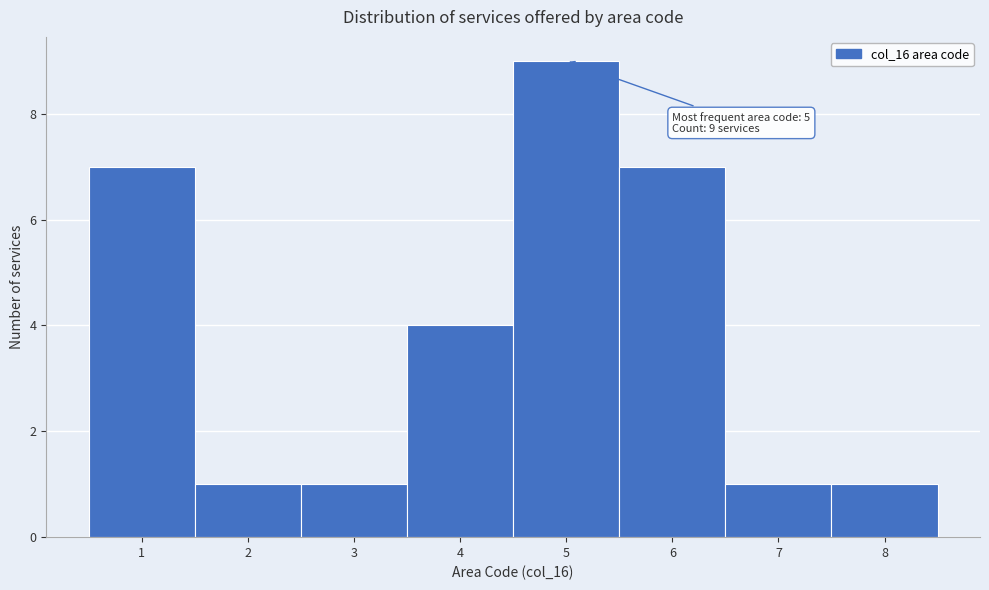

Which range on the x-axis has the tallest bar?

4.5 to 5.5